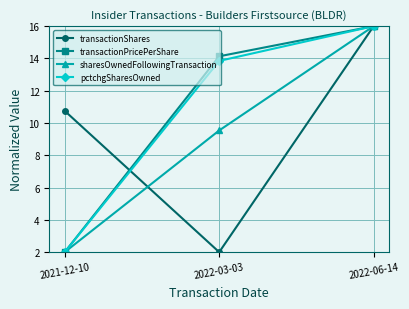

Where is transactionShares nearest to the value 9?

2021-12-10